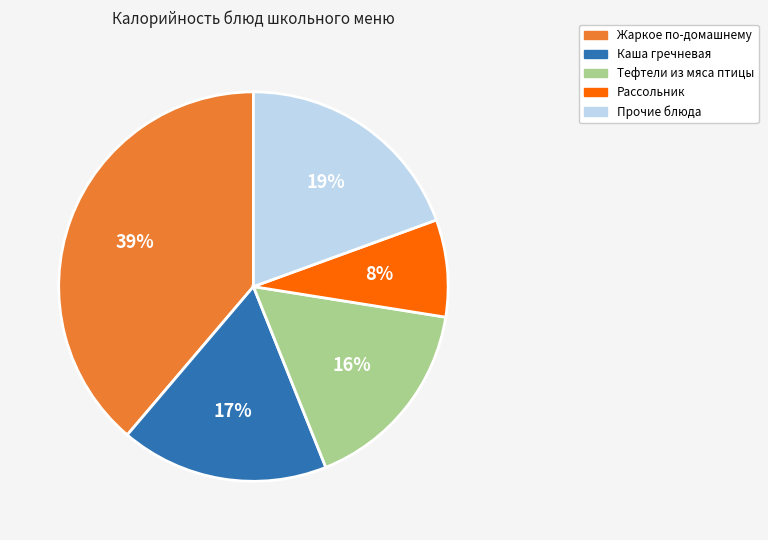

Is there any slice that represents more than half of the pie?

No